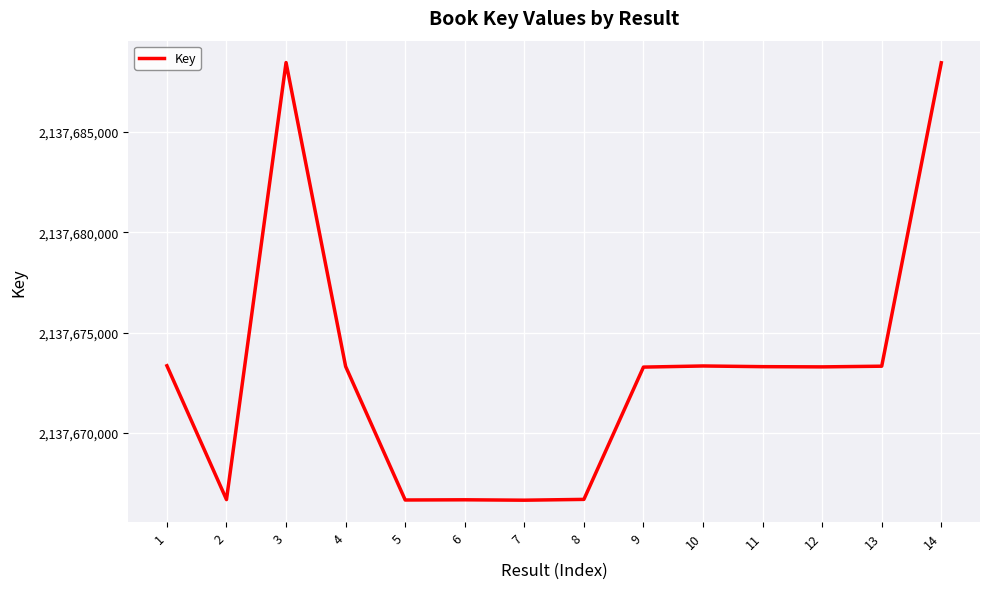

How many distinct data groups are displayed?

1